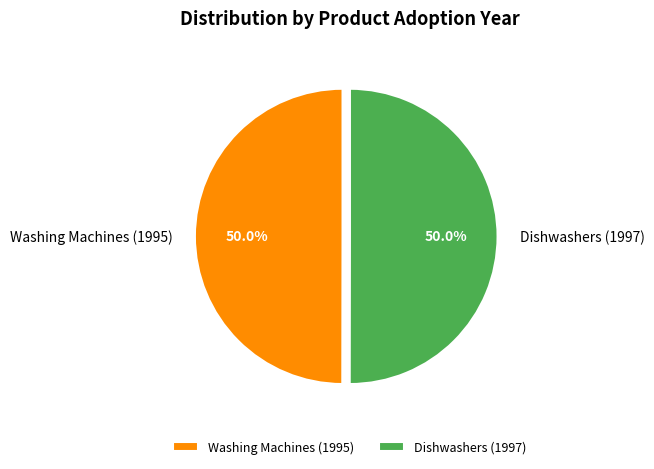

What is the total percentage of Dishwashers (1997) and Washing Machines (1995)?

100.0%